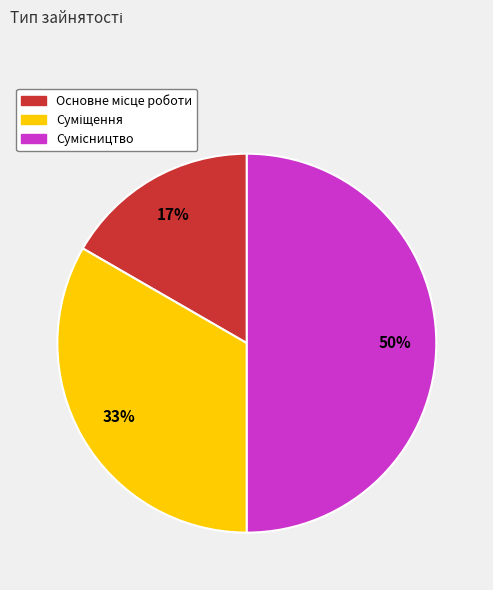

To the nearest percent, what is the difference between the largest and smallest slice percentages?

33%